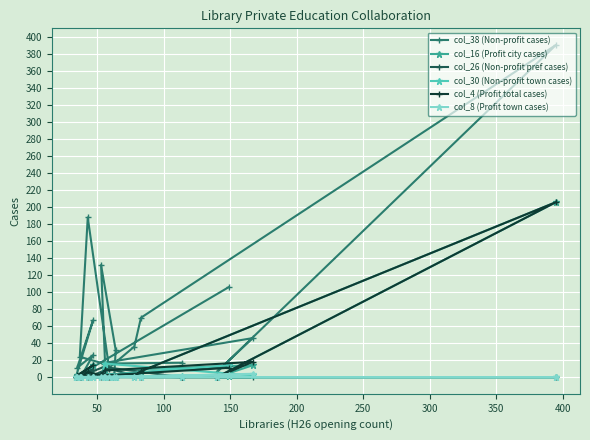

The value of col_26 (Non-profit pref cases) at 150 is -7. True or false?

False